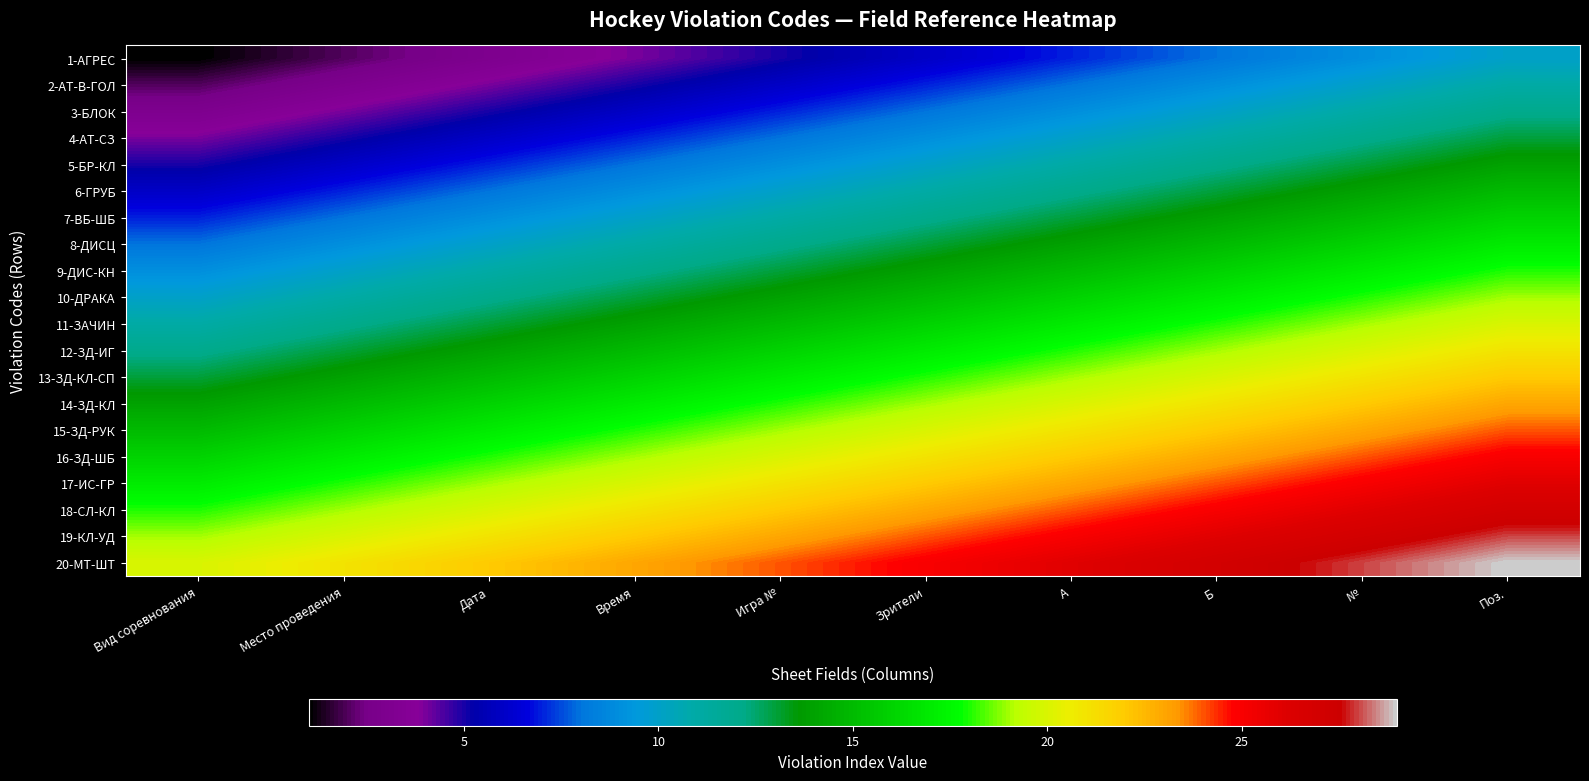

Reading left to right, extract all data points from this chart.

1-АГРЕС: Вид соревнования=1	Место проведения=2	Дата=3	Время=4	Игра №=5	Зрители=6	A=7	Б=8	№=9	Поз.=10
2-АТ-В-ГОЛ: Вид соревнования=2	Место проведения=3	Дата=4	Время=5	Игра №=6	Зрители=7	A=8	Б=9	№=10	Поз.=11
3-БЛОК: Вид соревнования=3	Место проведения=4	Дата=5	Время=6	Игра №=7	Зрители=8	A=9	Б=10	№=11	Поз.=12
4-АТ-СЗ: Вид соревнования=4	Место проведения=5	Дата=6	Время=7	Игра №=8	Зрители=9	A=10	Б=11	№=12	Поз.=13
5-БР-КЛ: Вид соревнования=5	Место проведения=6	Дата=7	Время=8	Игра №=9	Зрители=10	A=11	Б=12	№=13	Поз.=14
6-ГРУБ: Вид соревнования=6	Место проведения=7	Дата=8	Время=9	Игра №=10	Зрители=11	A=12	Б=13	№=14	Поз.=15
7-ВБ-ШБ: Вид соревнования=7	Место проведения=8	Дата=9	Время=10	Игра №=11	Зрители=12	A=13	Б=14	№=15	Поз.=16
8-ДИСЦ: Вид соревнования=8	Место проведения=9	Дата=10	Время=11	Игра №=12	Зрители=13	A=14	Б=15	№=16	Поз.=17
9-ДИС-КН: Вид соревнования=9	Место проведения=10	Дата=11	Время=12	Игра №=13	Зрители=14	A=15	Б=16	№=17	Поз.=18
10-ДРАКА: Вид соревнования=10	Место проведения=11	Дата=12	Время=13	Игра №=14	Зрители=15	A=16	Б=17	№=18	Поз.=19
11-ЗАЧИН: Вид соревнования=11	Место проведения=12	Дата=13	Время=14	Игра №=15	Зрители=16	A=17	Б=18	№=19	Поз.=20
12-ЗД-ИГ: Вид соревнования=12	Место проведения=13	Дата=14	Время=15	Игра №=16	Зрители=17	A=18	Б=19	№=20	Поз.=21
13-ЗД-КЛ-СП: Вид соревнования=13	Место проведения=14	Дата=15	Время=16	Игра №=17	Зрители=18	A=19	Б=20	№=21	Поз.=22
14-ЗД-КЛ: Вид соревнования=14	Место проведения=15	Дата=16	Время=17	Игра №=18	Зрители=19	A=20	Б=21	№=22	Поз.=23
15-ЗД-РУК: Вид соревнования=15	Место проведения=16	Дата=17	Время=18	Игра №=19	Зрители=20	A=21	Б=22	№=23	Поз.=24
16-ЗД-ШБ: Вид соревнования=16	Место проведения=17	Дата=18	Время=19	Игра №=20	Зрители=21	A=22	Б=23	№=24	Поз.=25
17-ИС-ГР: Вид соревнования=17	Место проведения=18	Дата=19	Время=20	Игра №=21	Зрители=22	A=23	Б=24	№=25	Поз.=26
18-СЛ-КЛ: Вид соревнования=18	Место проведения=19	Дата=20	Время=21	Игра №=22	Зрители=23	A=24	Б=25	№=26	Поз.=27
19-КЛ-УД: Вид соревнования=19	Место проведения=20	Дата=21	Время=22	Игра №=23	Зрители=24	A=25	Б=26	№=27	Поз.=28
20-МТ-ШТ: Вид соревнования=20	Место проведения=21	Дата=22	Время=23	Игра №=24	Зрители=25	A=26	Б=27	№=28	Поз.=29